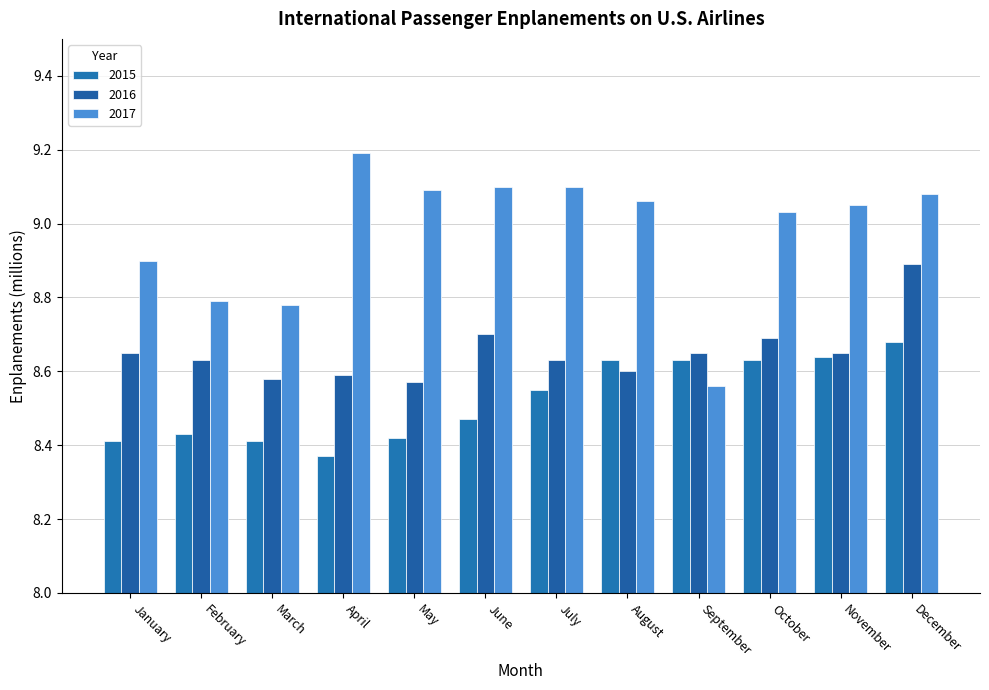

Rank the categories by 2015 value from lowest to highest.

April, January, March, May, February, June, July, August, September, October, November, December